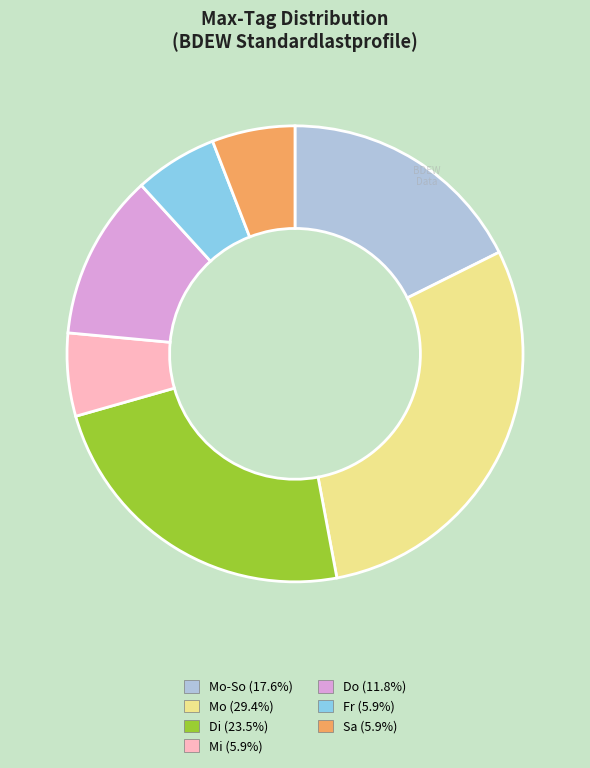

Is there a majority slice in this chart?

No